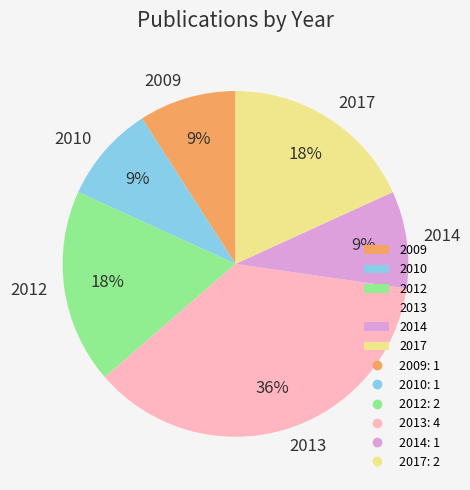

How many slices are in this pie chart?

6